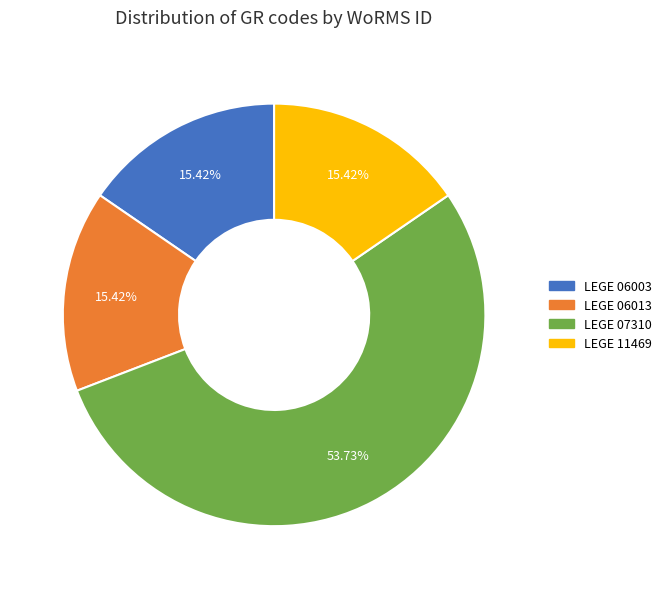

Which category has the biggest portion of the pie?

LEGE 07310